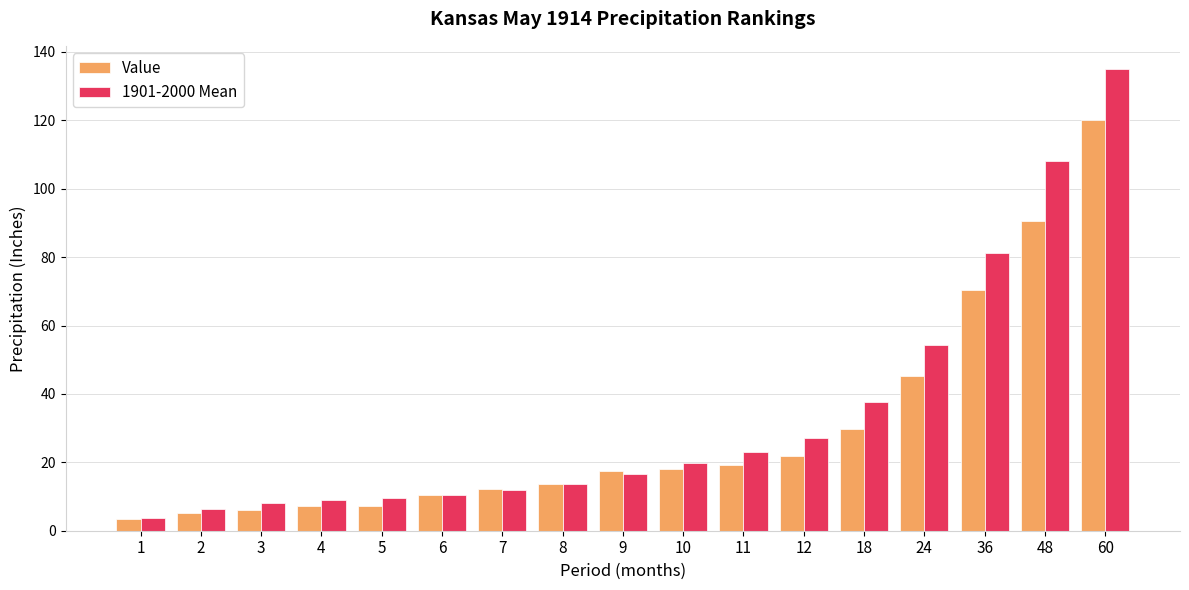

At 4, list the series in order from largest to smallest.

1901-2000 Mean, Value